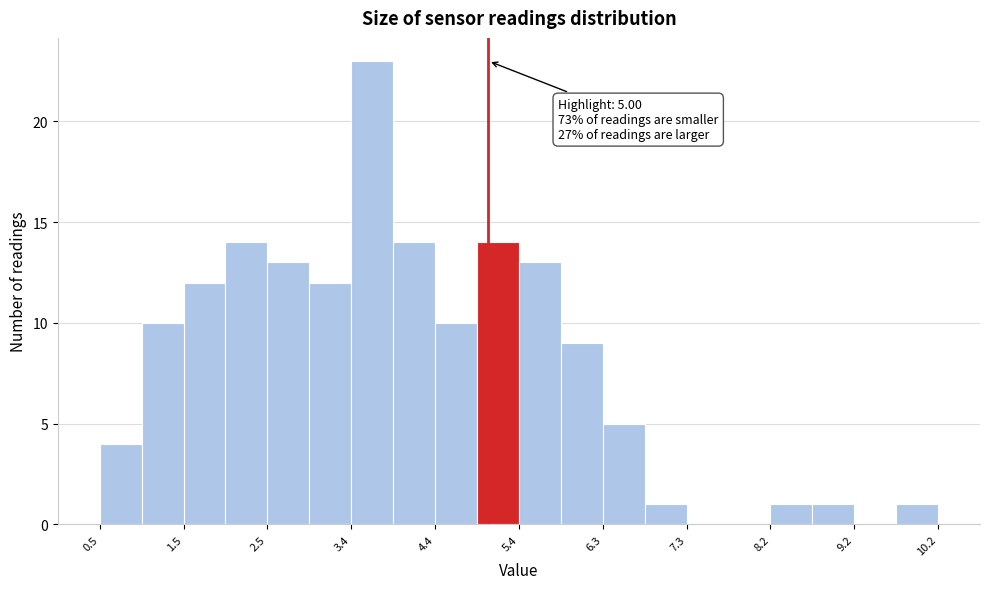

Which range on the x-axis has the tallest bar?

3.4 to 3.9